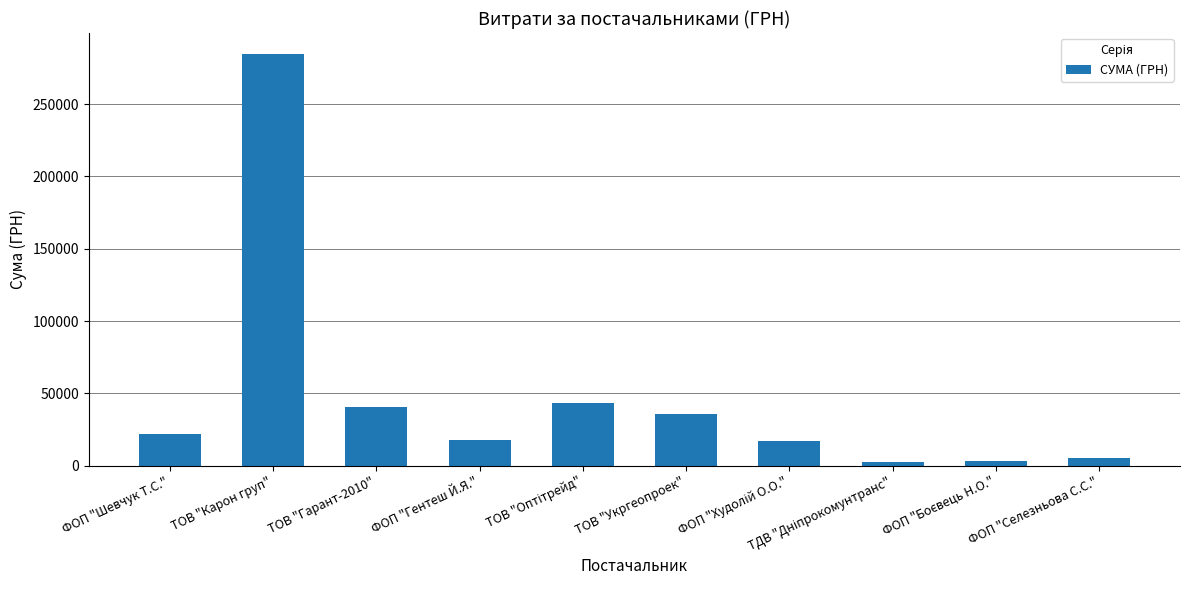

True or false: the data shows 63250.9 at ТОВ "Укргеопроек".

False